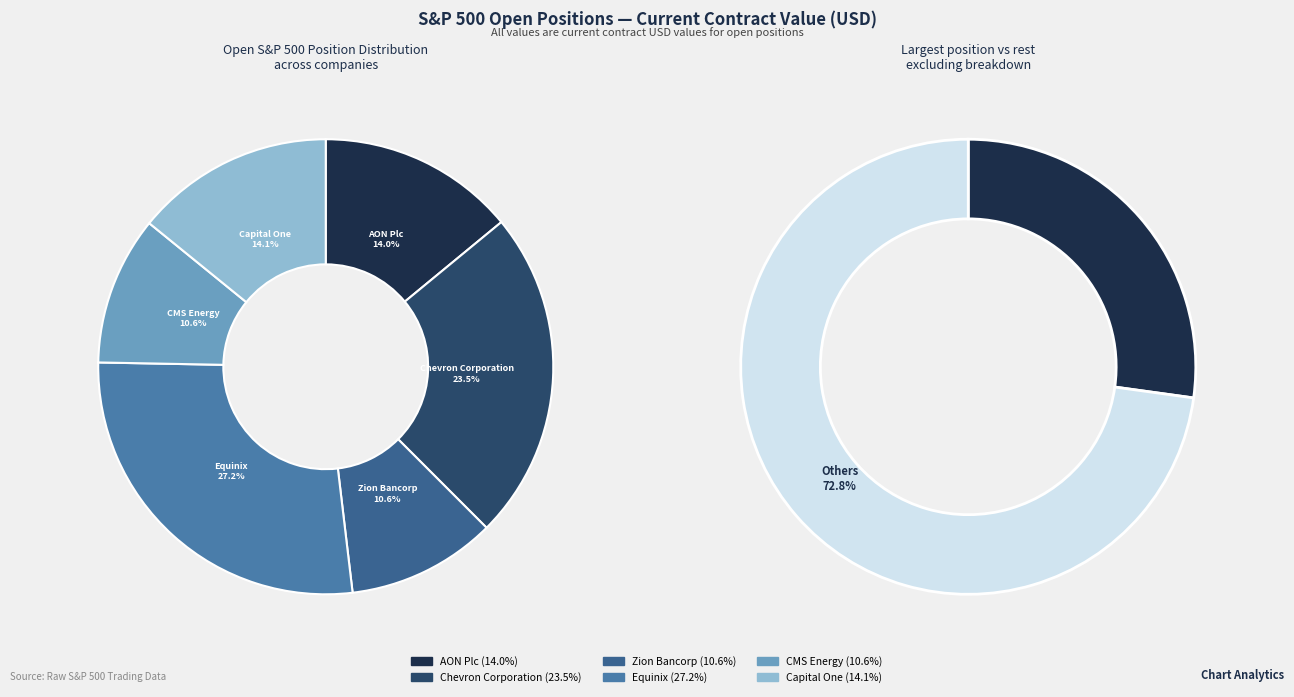

What percentage is NOT represented by CMS Energy?

89.4%